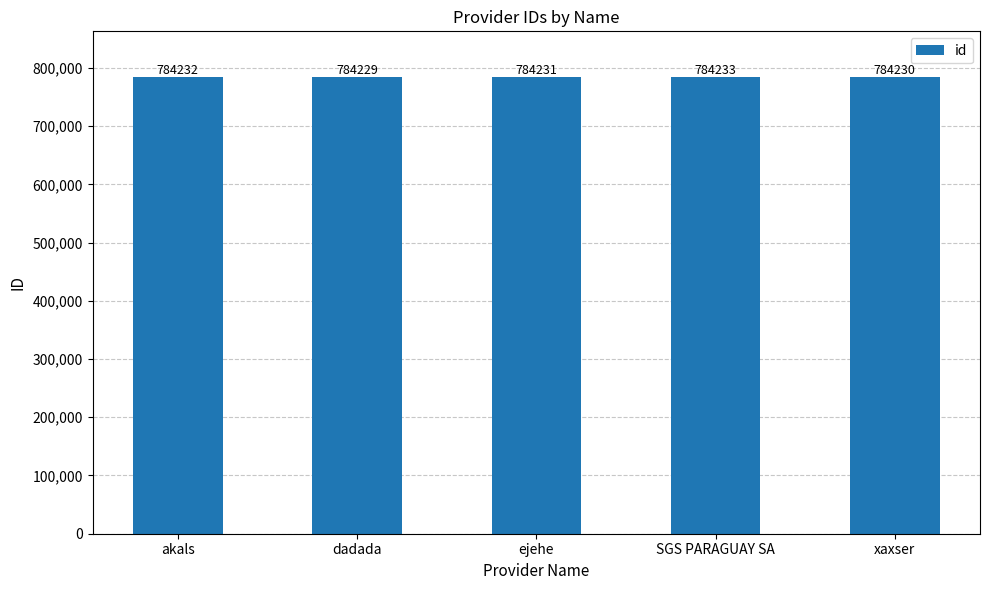

What position from the left is ejehe?

3